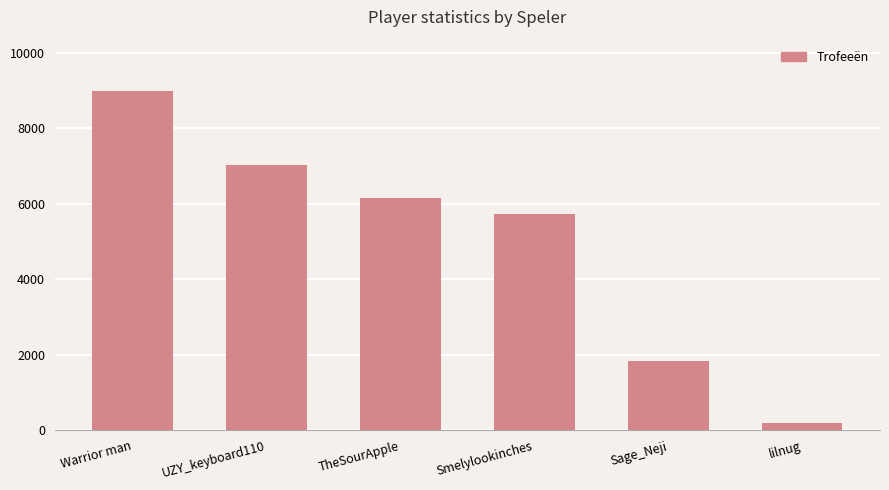

Which has a higher value, TheSourApple or lilnug?

TheSourApple